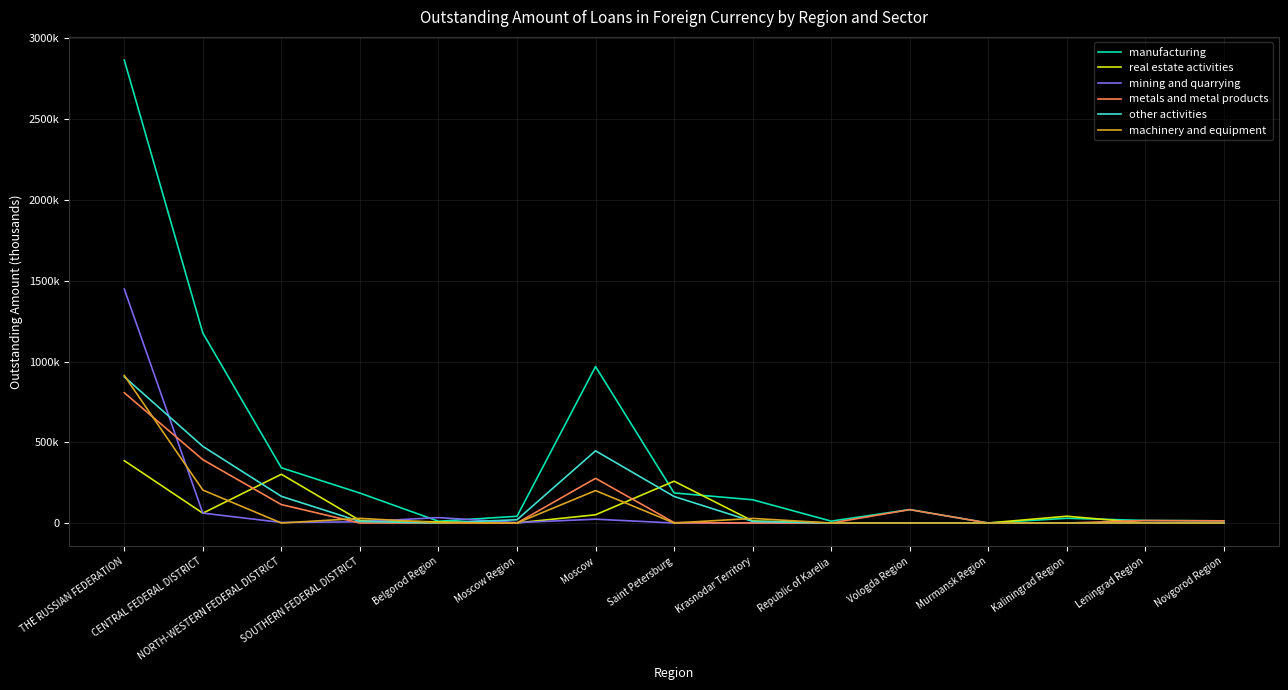

What are all the series names shown in the legend?

manufacturing, real estate activities, mining and quarrying, metals and metal products, other activities, machinery and equipment